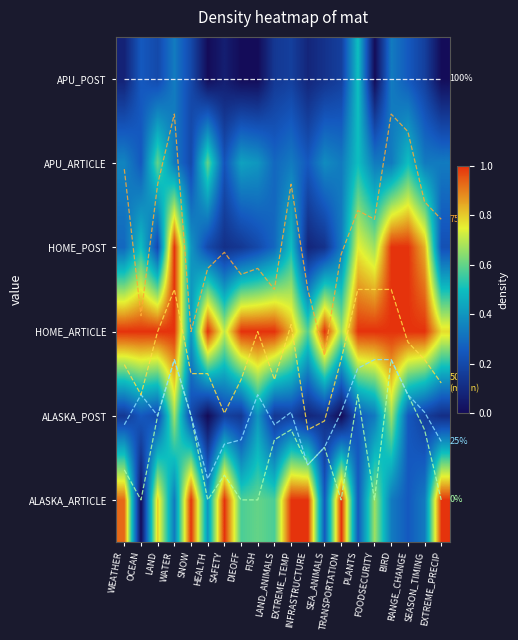

Between HEALTH and BIRD, which series saw the biggest shift?

75%